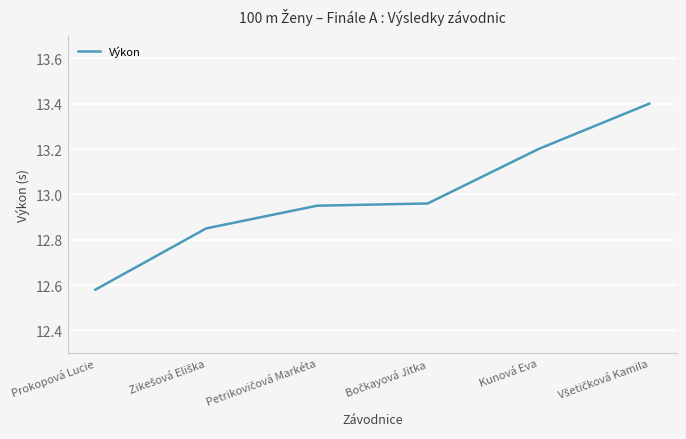

What is the ratio of the value at Kunová Eva to the value at Prokopová Lucie?

1.0